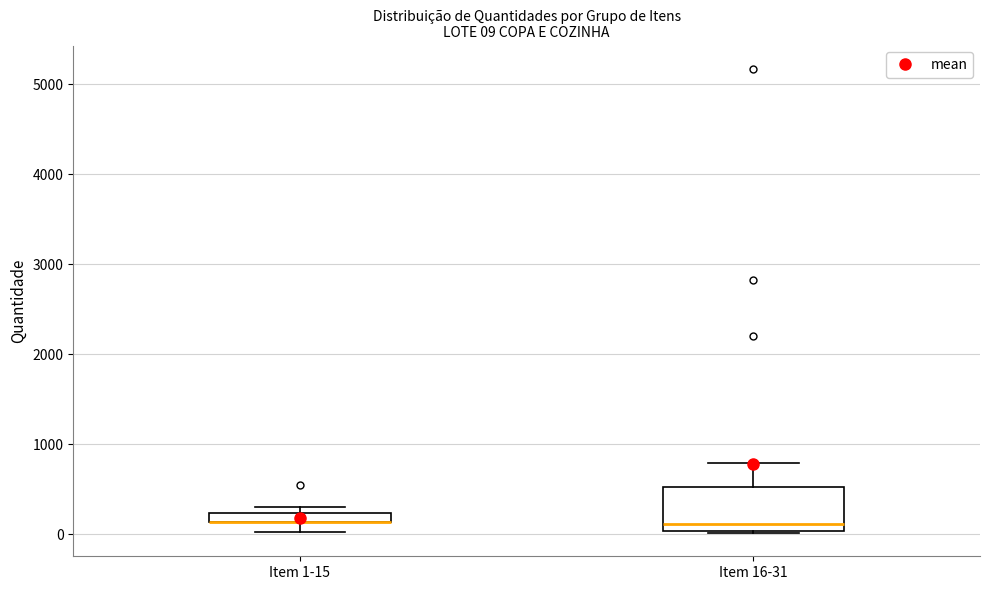

Comparing the boxes themselves (not the whiskers), which one is the tallest?

Item 16-31